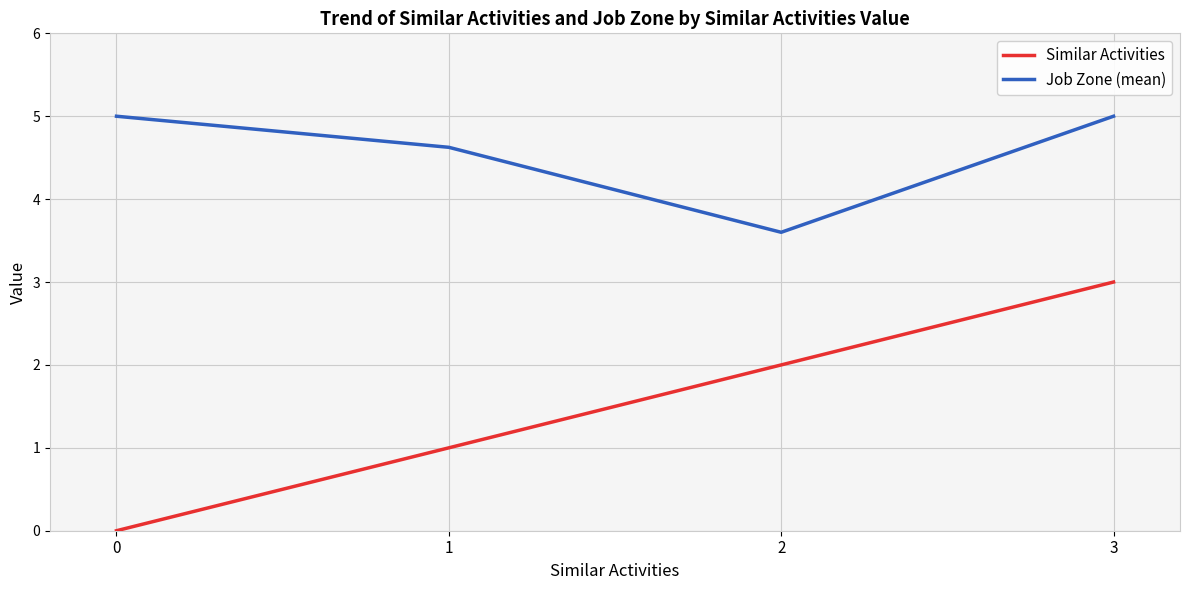

How many Similar Activities values are between 1 and 3?

3